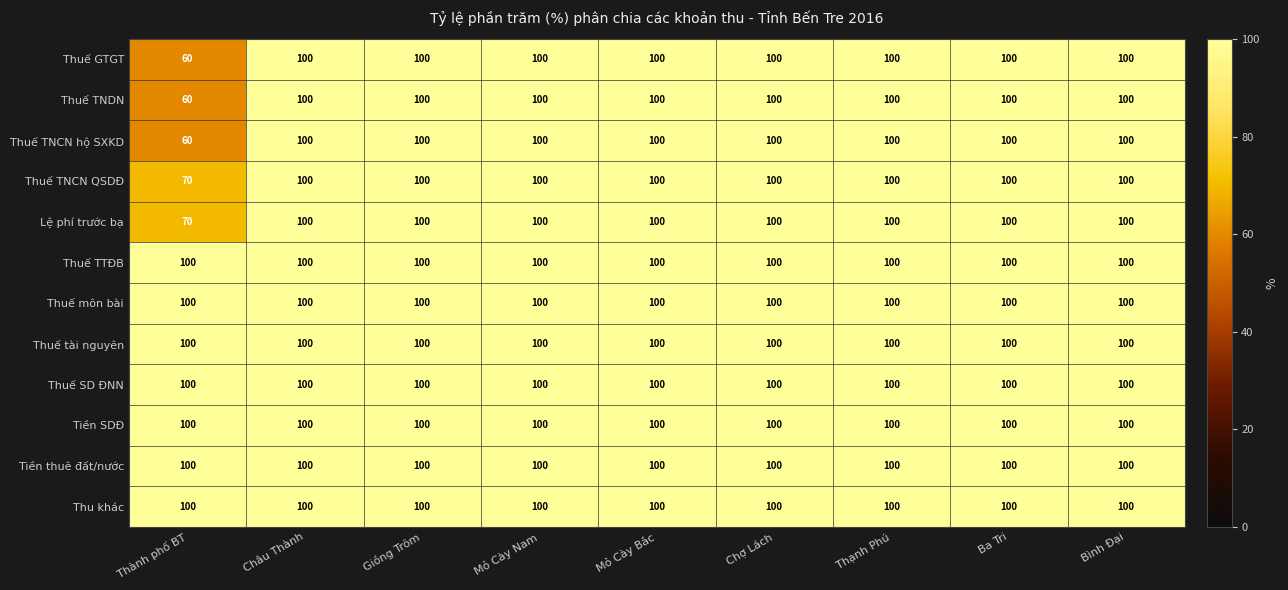

What is the total value across all series at Bình Đại?

1200